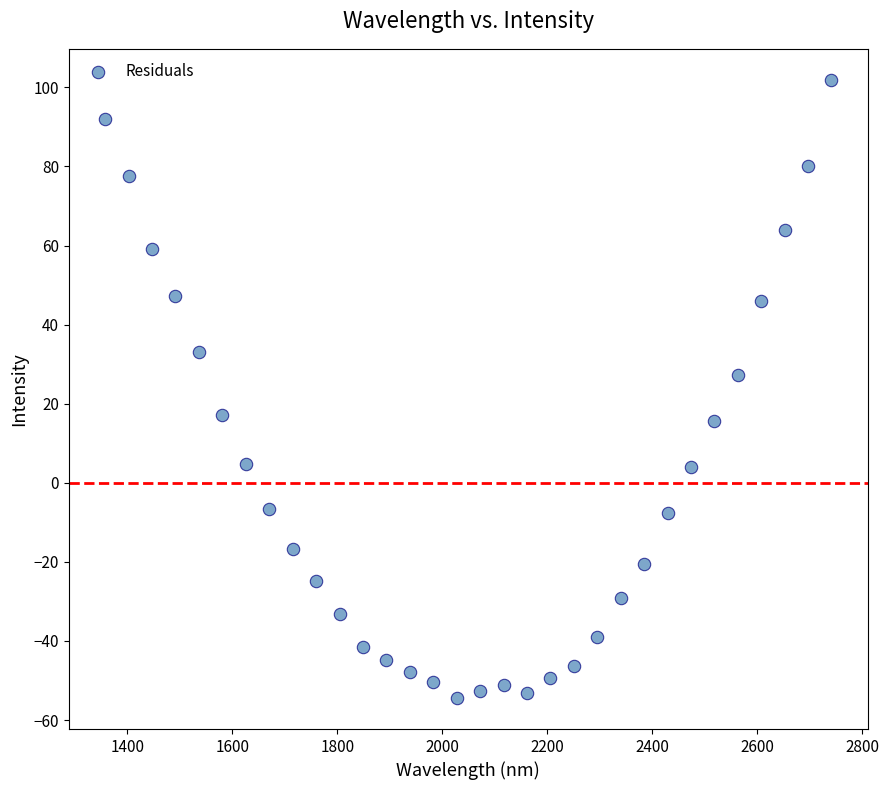

What is the range of X values (max minus min)?

1383.6